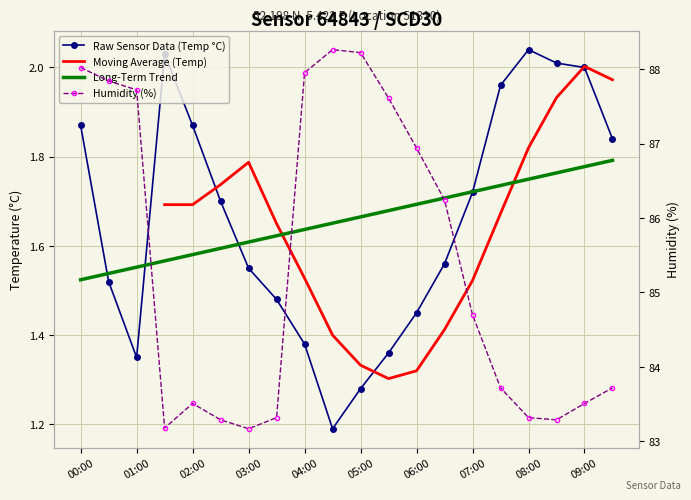

Where is the first local minimum for humidity?

01:30